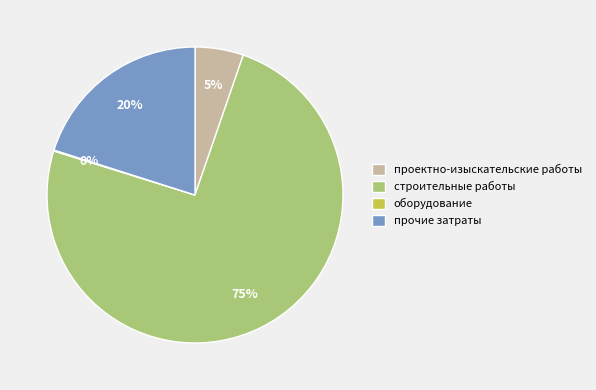

What is the majority slice?

строительные работы